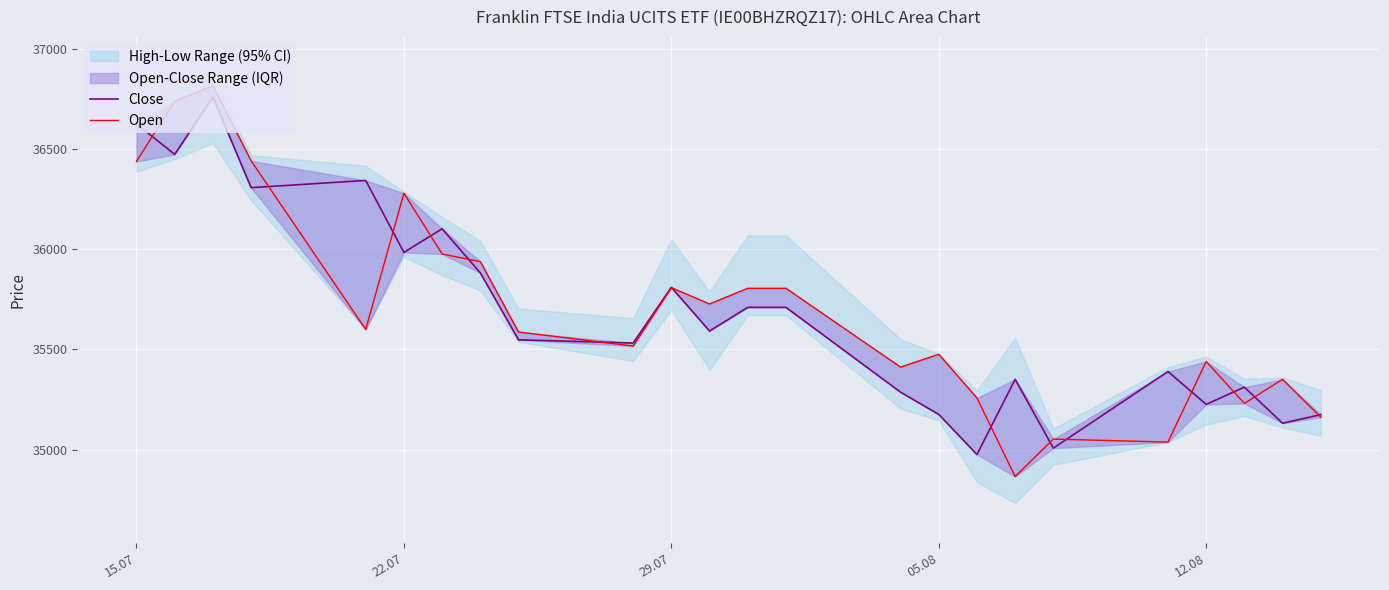

Is this an area chart (filled region under the line)?

No